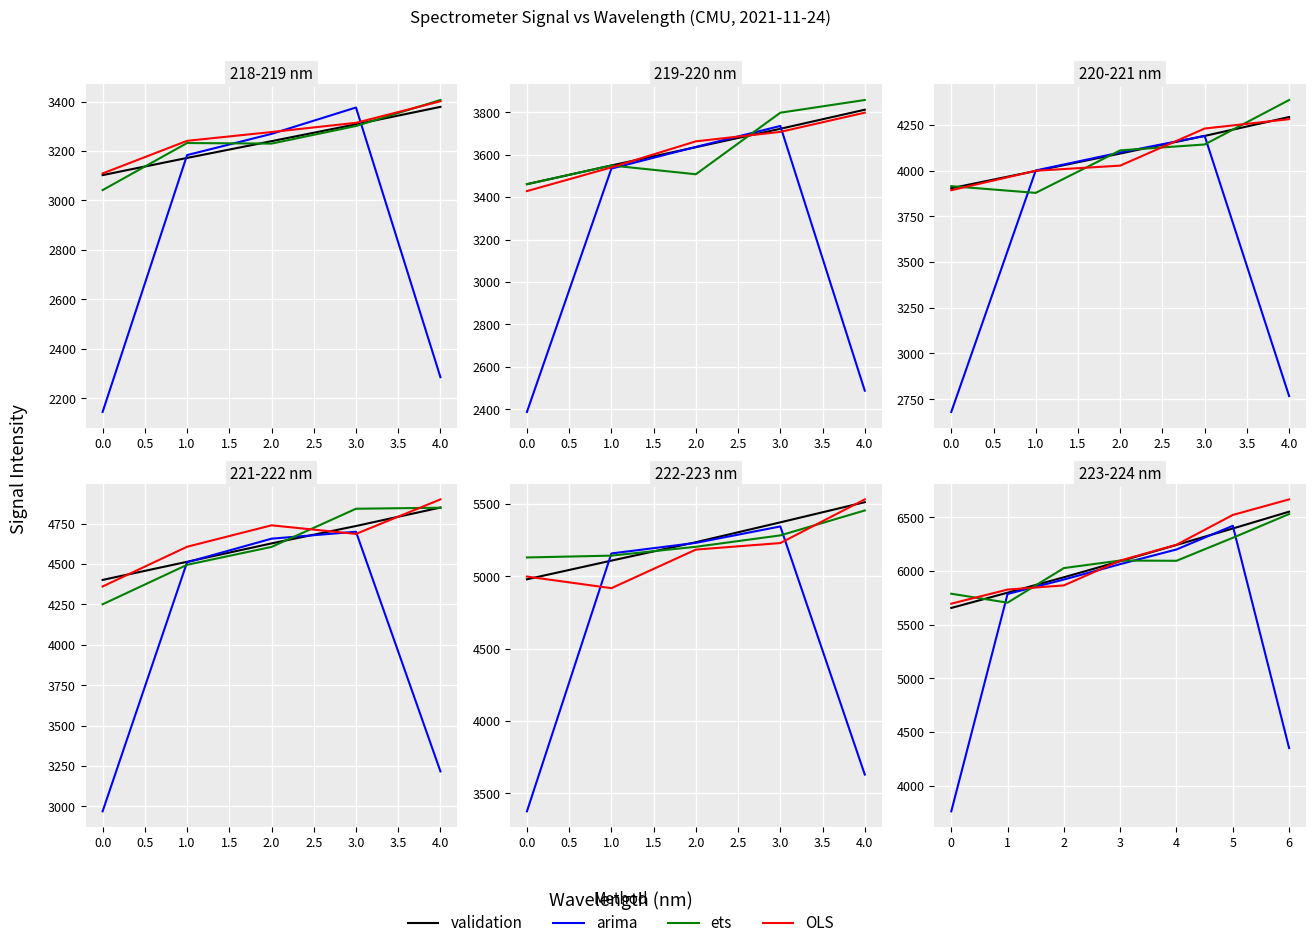

What is the total value across all series at 2.0?

25645.5